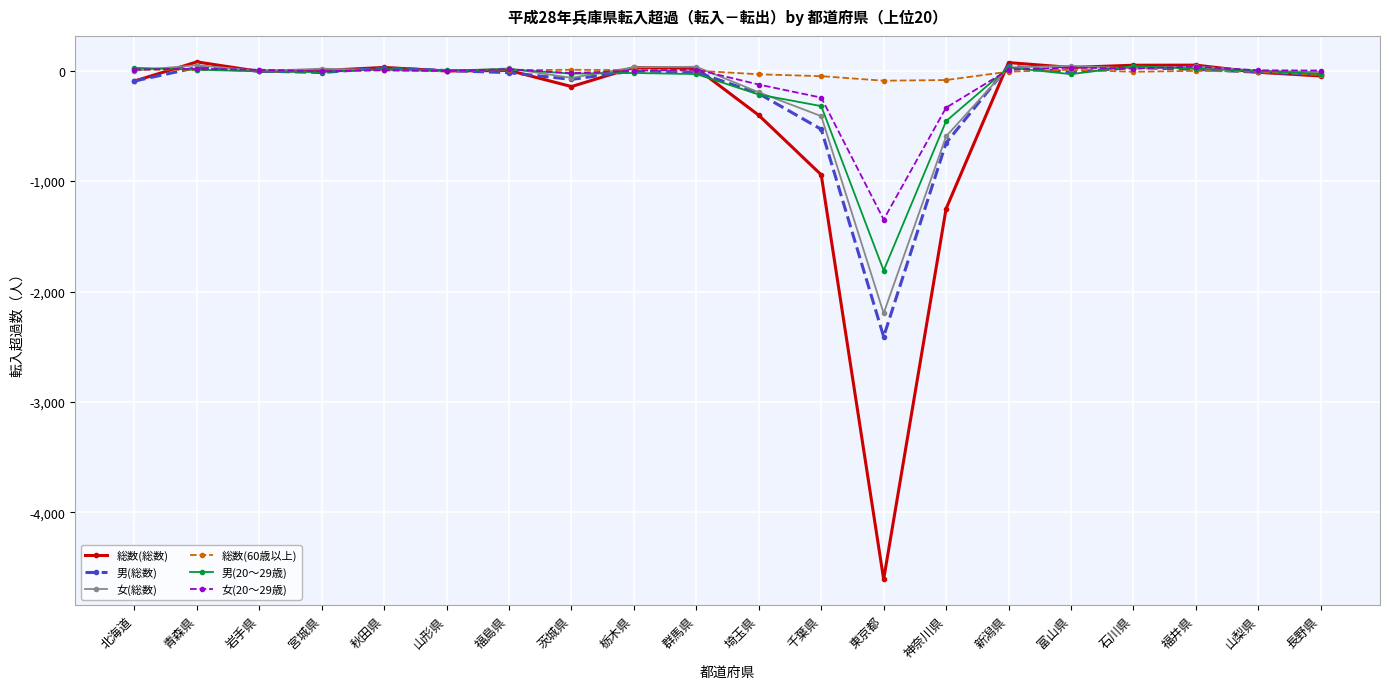

What is the value of the 男(総数) point at the 13th from the left?

-2409